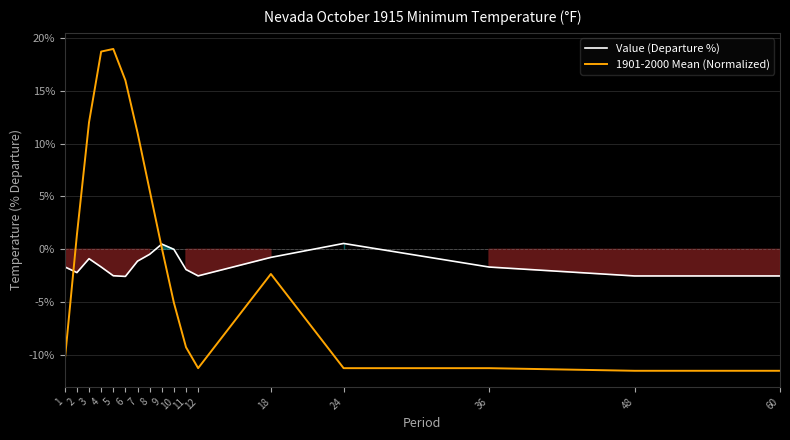

What is the value of the Value (Departure %) point at the 9th from the left?

0.5